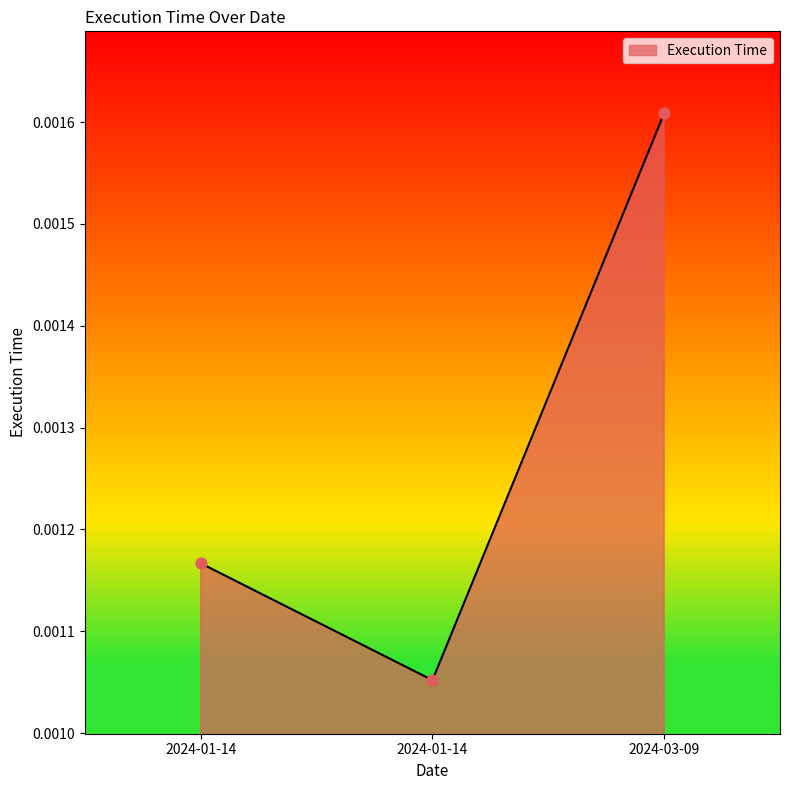

Is this an area chart (filled region under the line)?

Yes